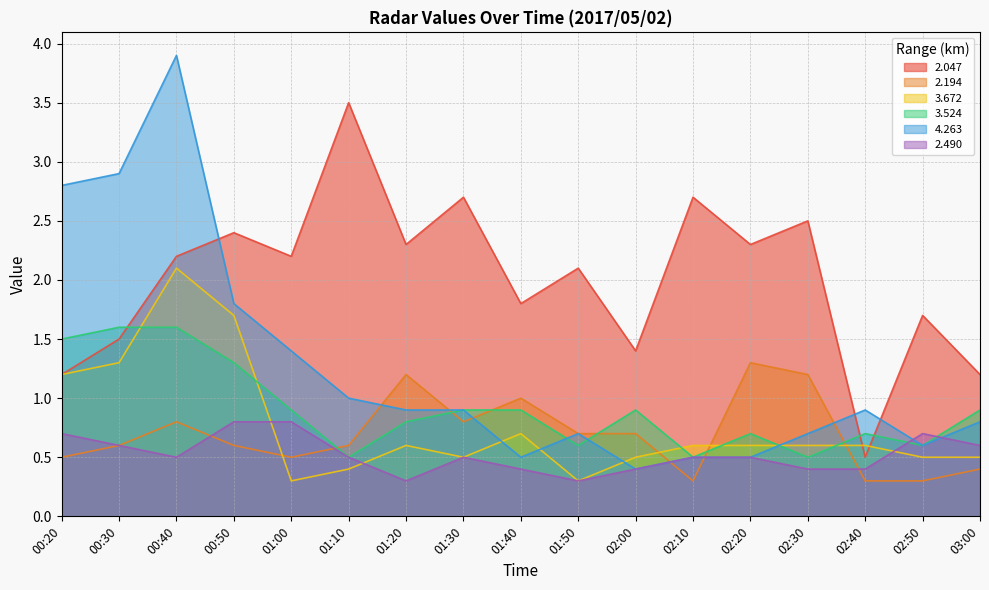

What is the difference between the 2.194 values at 01:20 and 01:10?

0.6